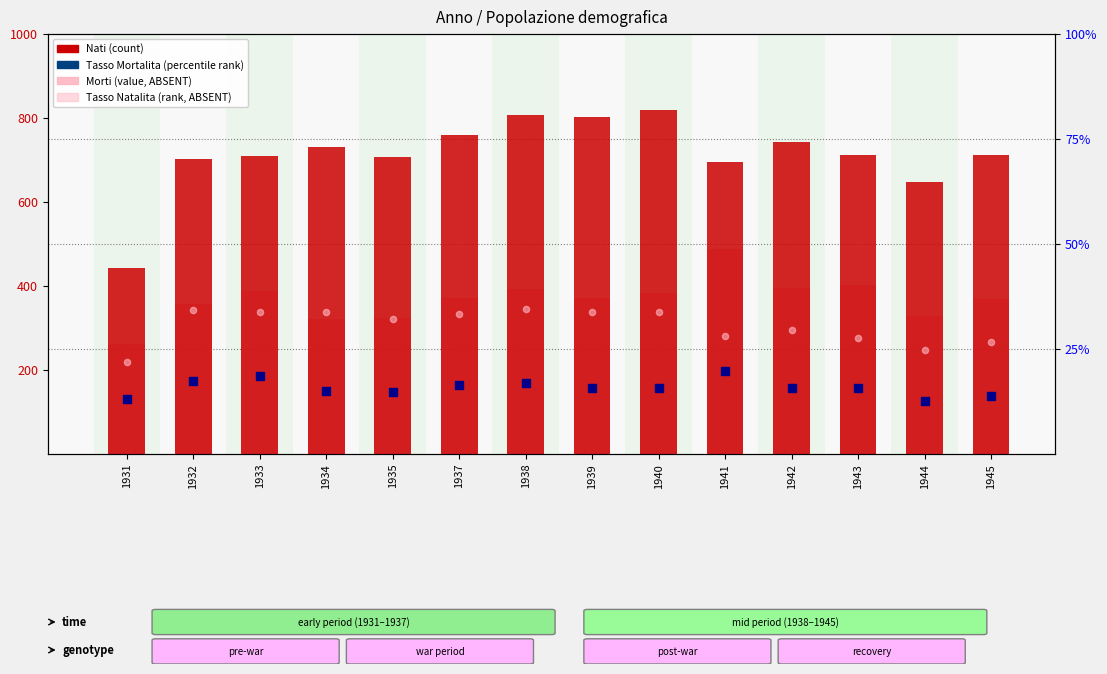

Which series reaches the minimum Y coordinate?

Tasso Mortalita (percentile rank)